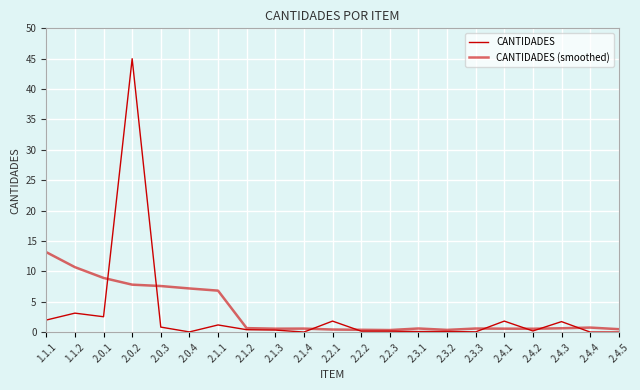

How many lines are shown in the chart?

2